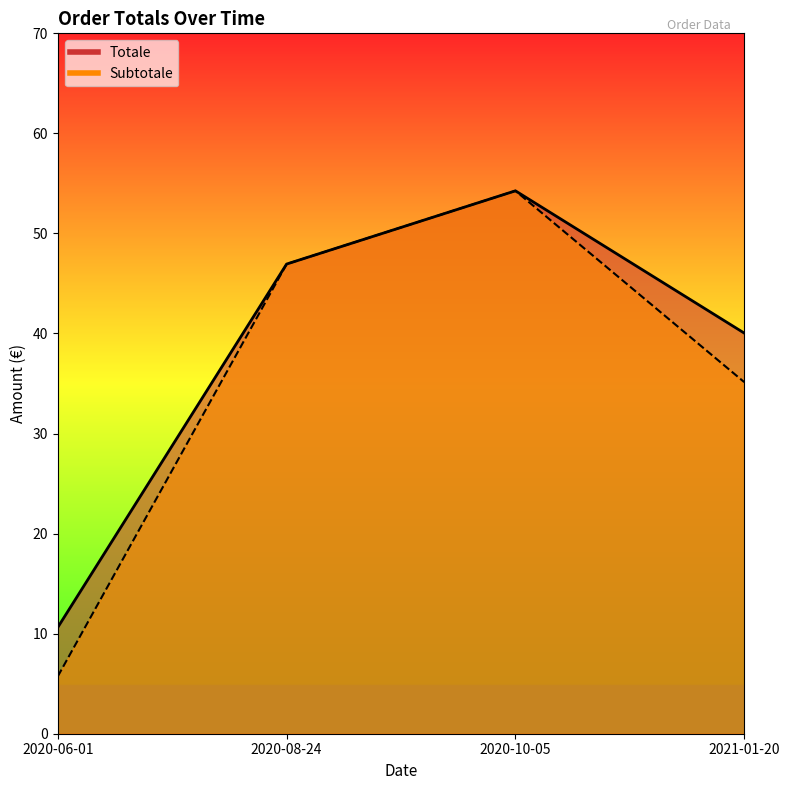

At 2020-08-24, list the series in order from largest to smallest.

Totale, Subtotale